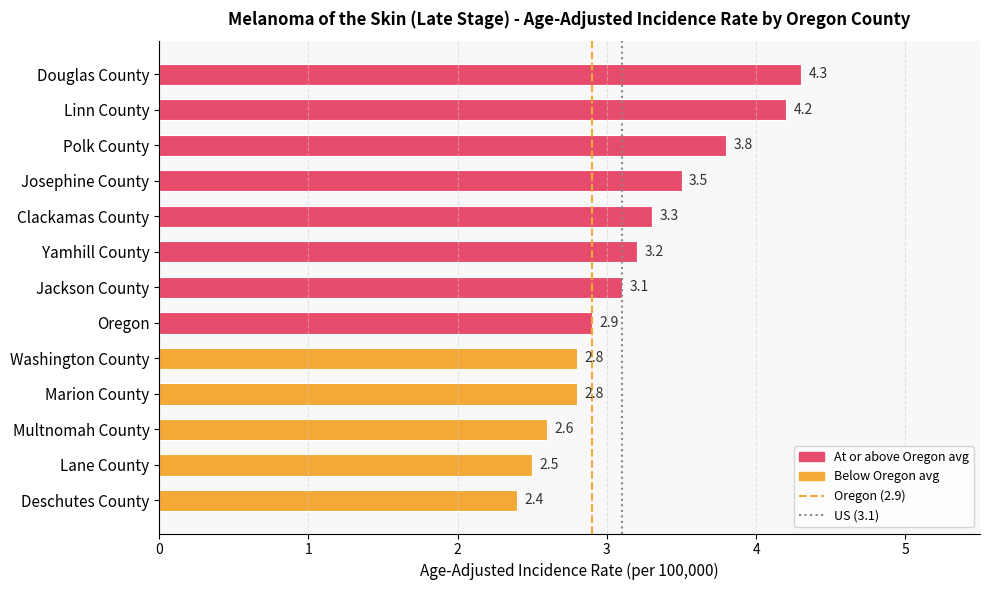

Reading top to bottom, extract all data points from this chart.

Douglas County=4.3	Linn County=4.2	Polk County=3.8	Josephine County=3.5	Clackamas County=3.3	Yamhill County=3.2	Jackson County=3.1	Oregon=2.9	Washington County=2.8	Marion County=2.8	Multnomah County=2.6	Lane County=2.5	Deschutes County=2.4